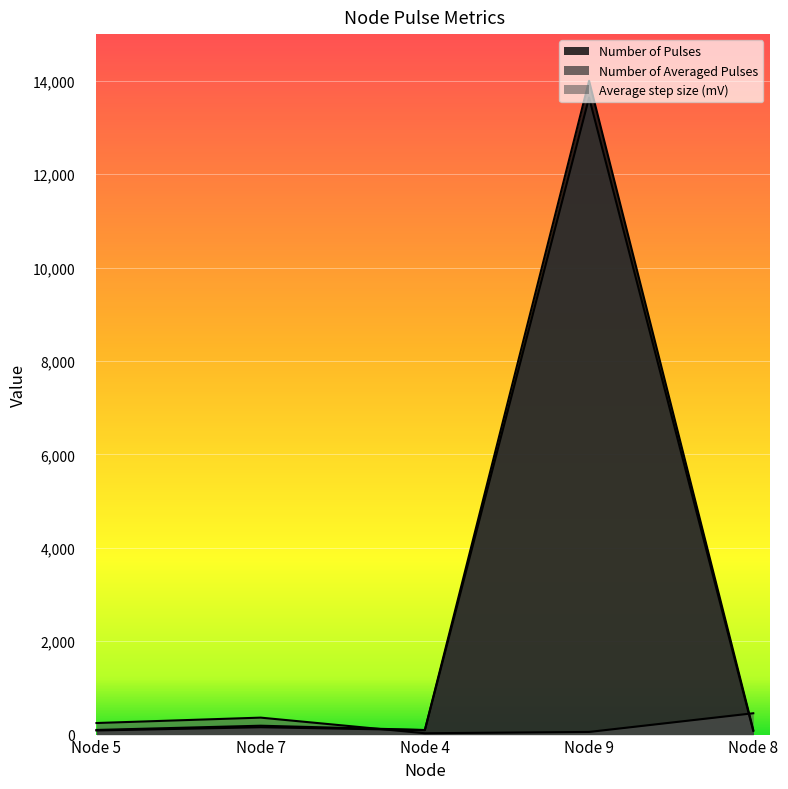

Count the number of categories in the chart.

5